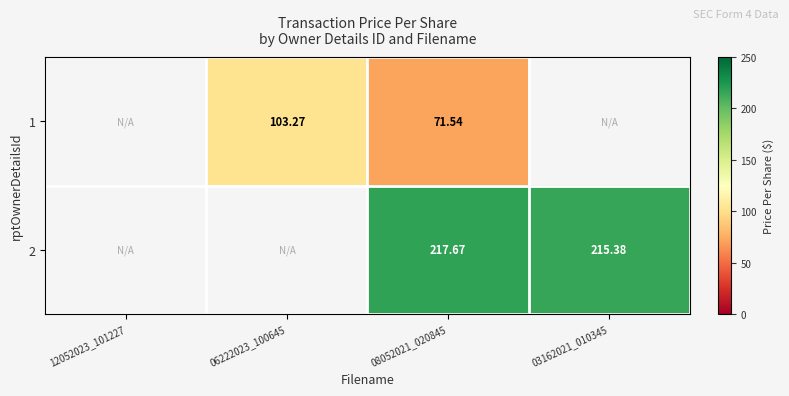

How many distinct data groups are displayed?

2